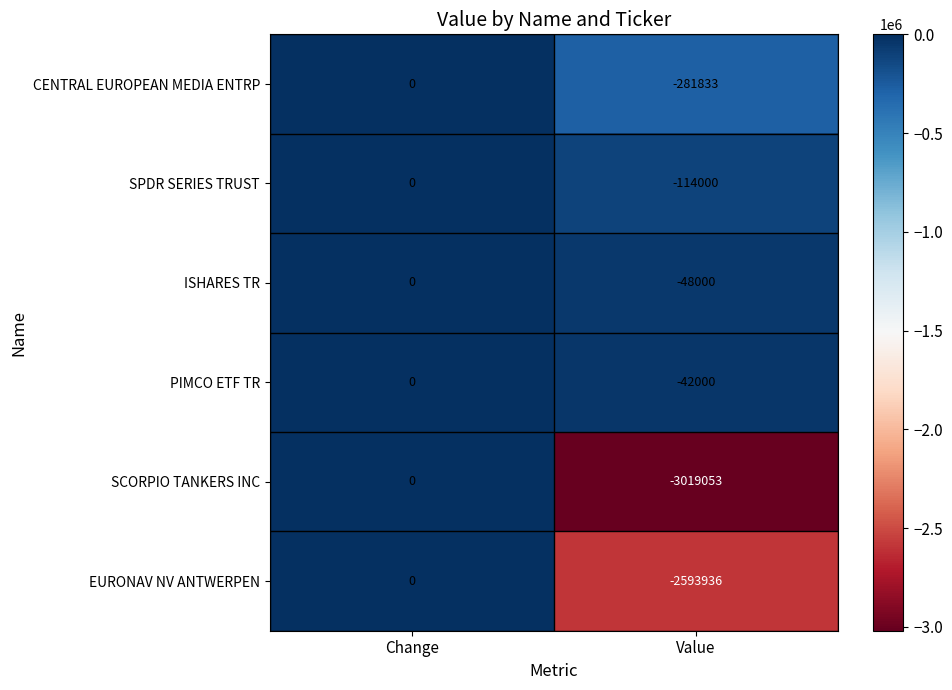

Read the ISHARES TR value at Value, to the nearest 50.

-48000